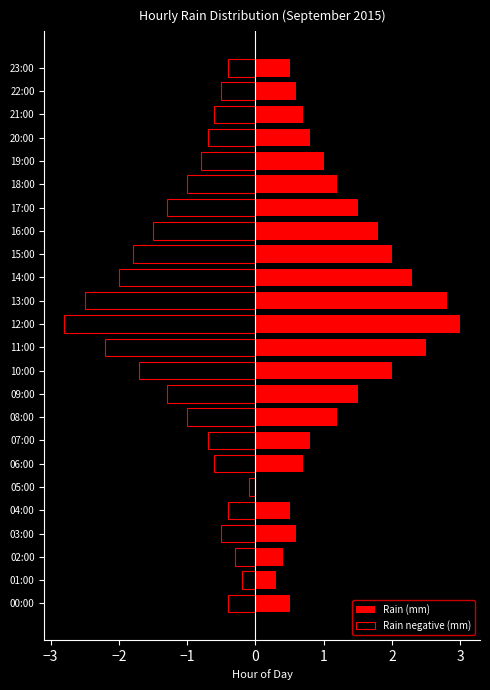

Rank the series by their maximum value, from lowest to highest.

Rain negative (mm), Rain (mm)